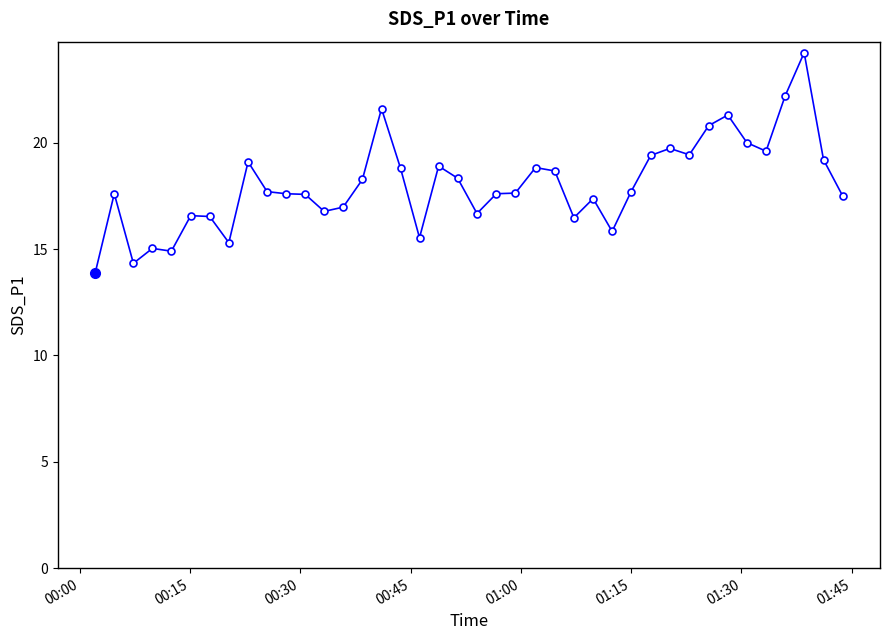

What is the difference between the maximum and second lowest values?

9.9